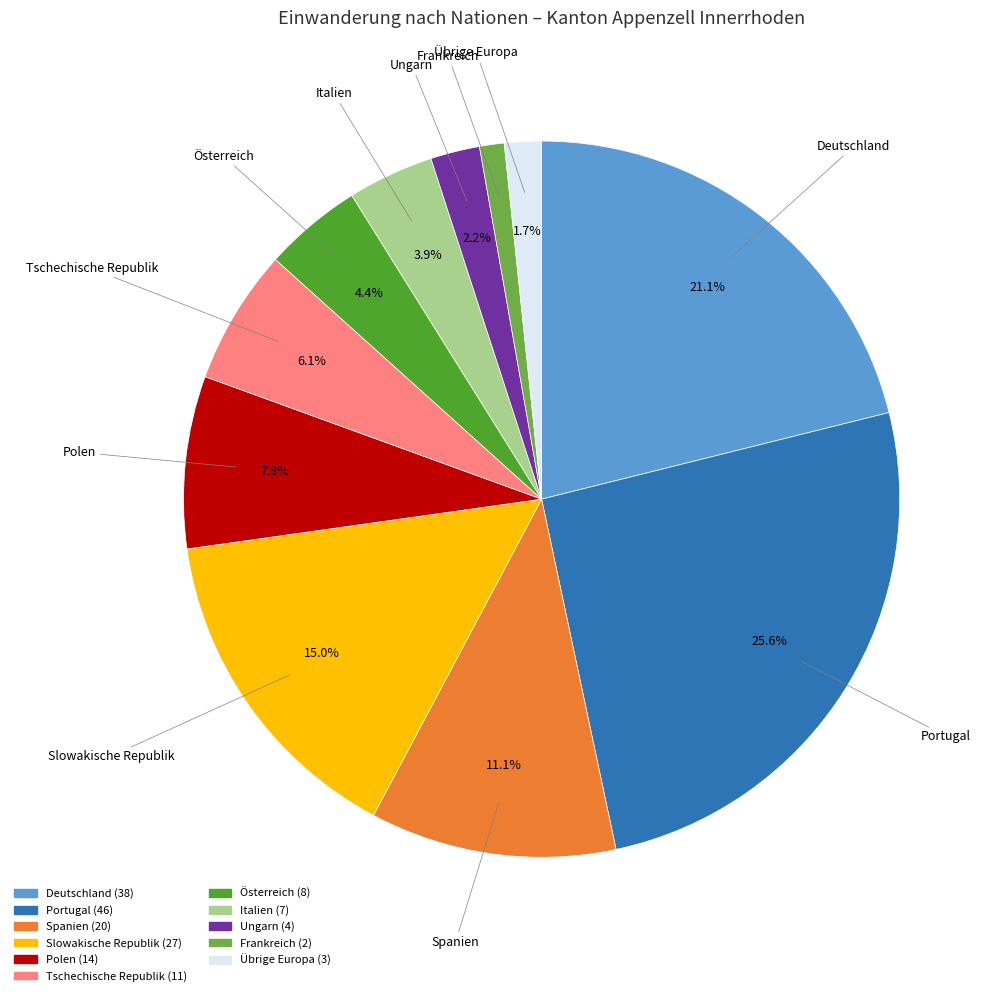

To the nearest percent, what is the difference between the largest and smallest slice percentages?

24%